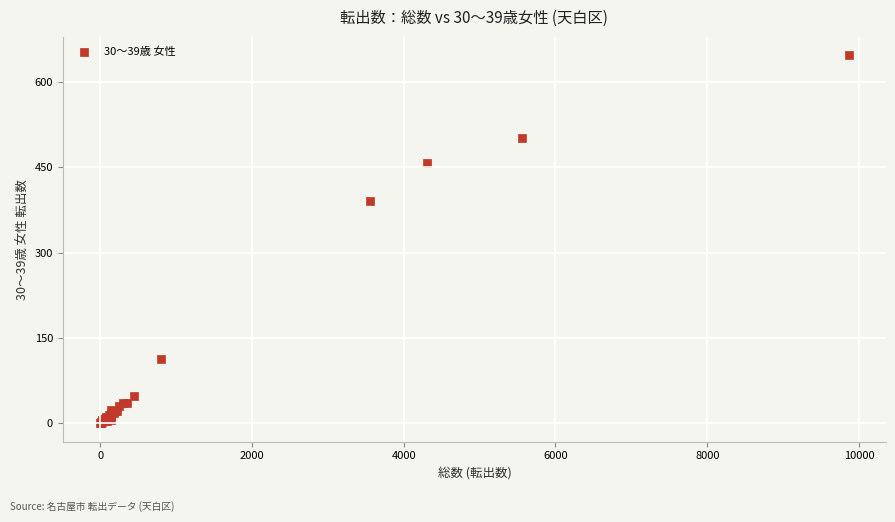

What Y value in the scatter plot is closest to 323?

391